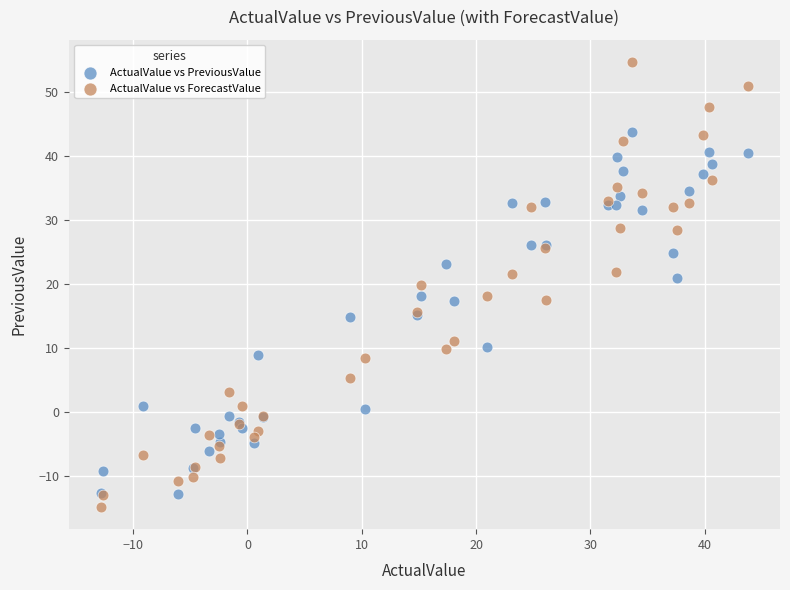

Which series reaches the maximum Y coordinate?

ActualValue vs ForecastValue